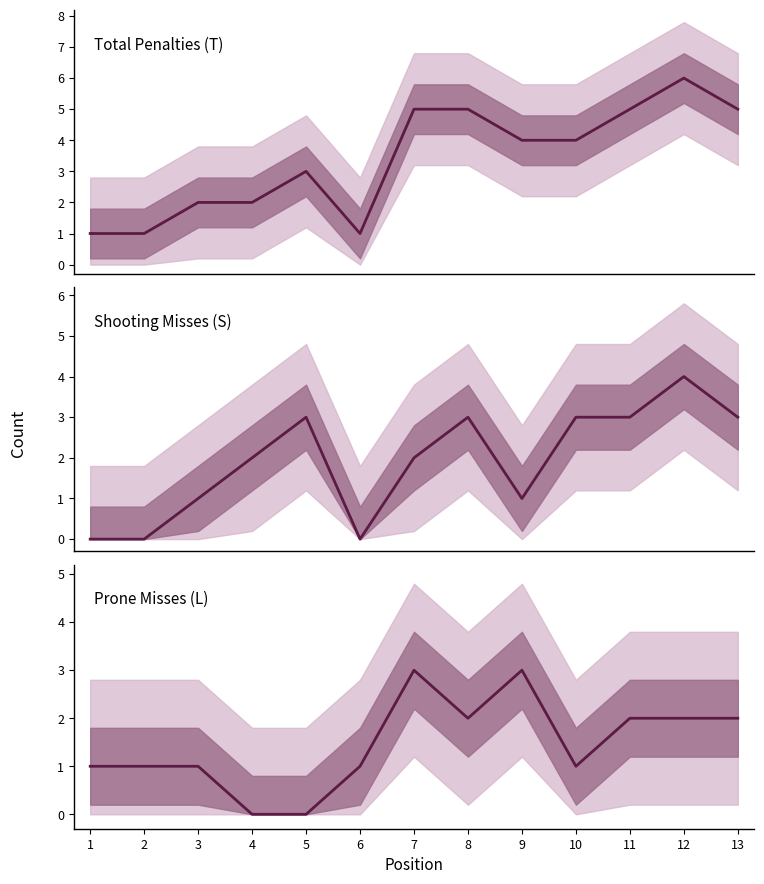

Reading left to right, list all the values displayed in this chart.

Total Penalties (T): 1=1	2=1	3=2	4=2	5=3	6=1	7=5	8=5	9=4	10=4	11=5	12=6	13=5
Shooting Misses (S): 1=0	2=0	3=1	4=2	5=3	6=0	7=2	8=3	9=1	10=3	11=3	12=4	13=3
Prone Misses (L): 1=1	2=1	3=1	4=0	5=0	6=1	7=3	8=2	9=3	10=1	11=2	12=2	13=2